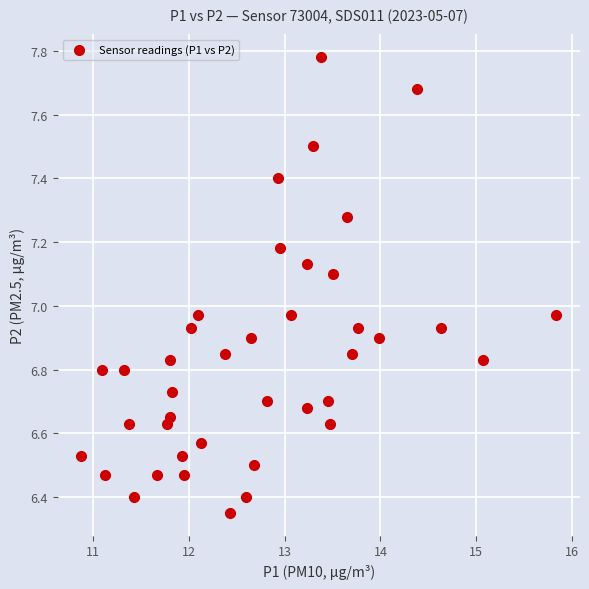

What is the range of X values (max minus min)?

4.9